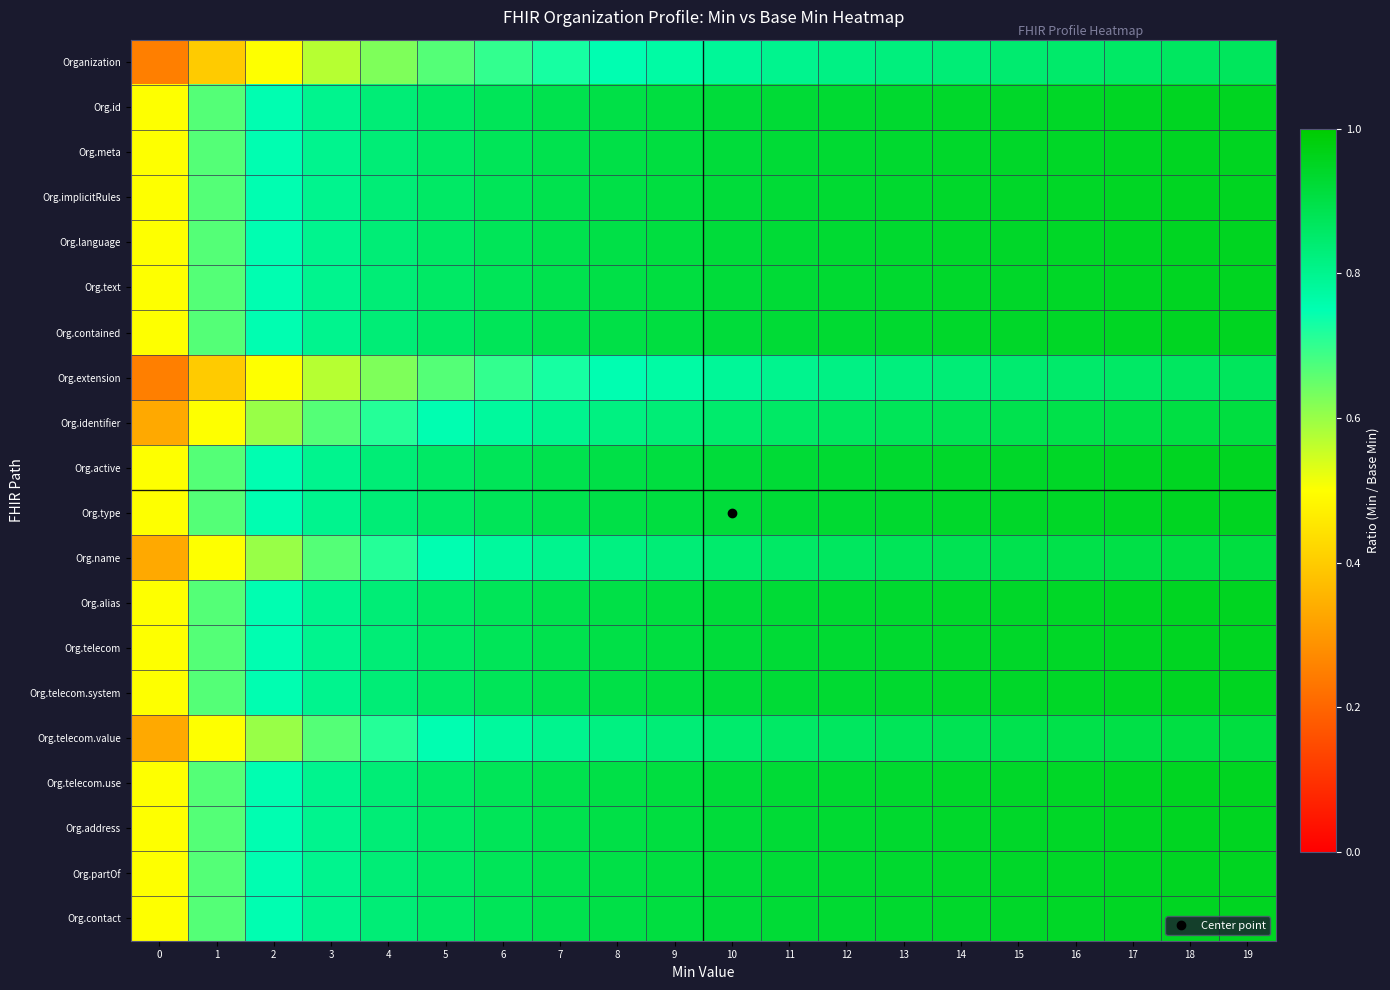

Between 7 and 16, which series saw the biggest shift?

Organization